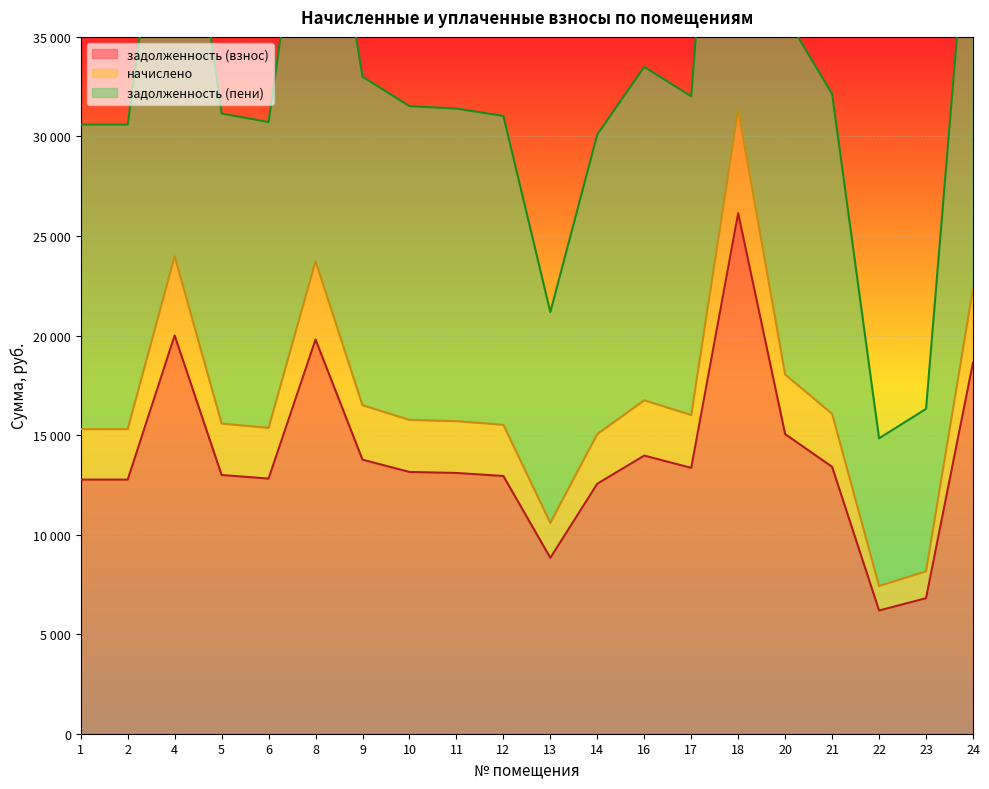

Which series has the widest spread of values?

задолженность (пени)